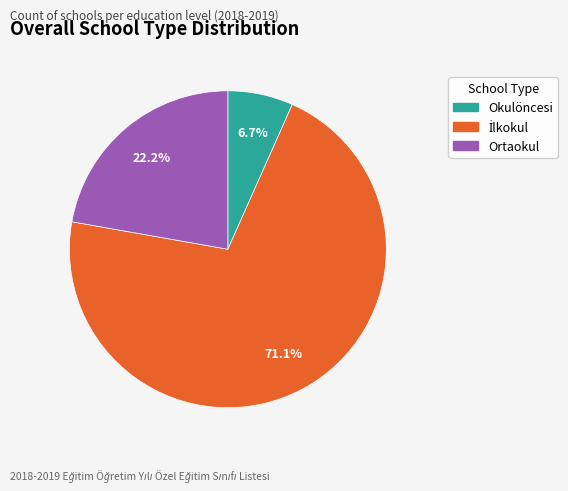

Count the number of slices in the pie.

3